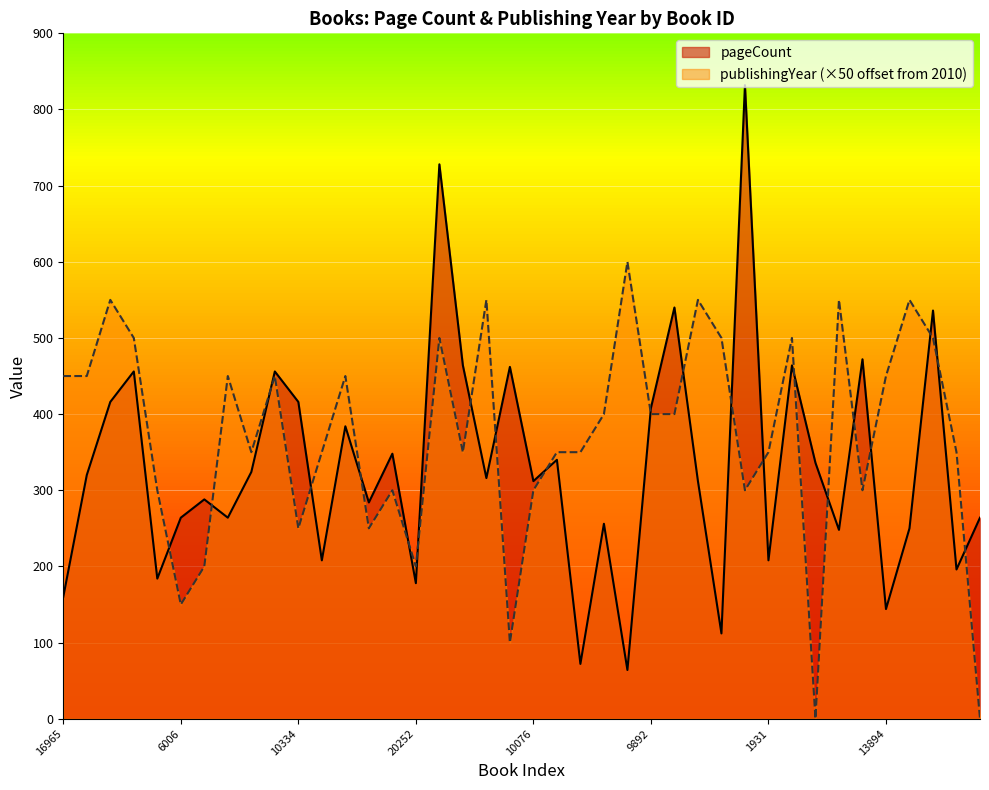

List the series in order of their overall mean, highest first.

publishingYear (×50 offset from 2010), pageCount